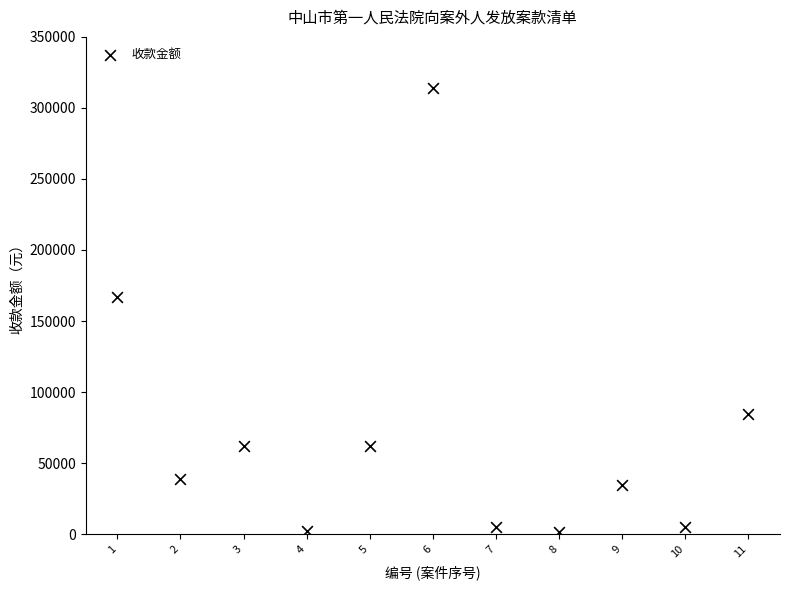

What Y value in the scatter plot is closest to 157650?

166946.8